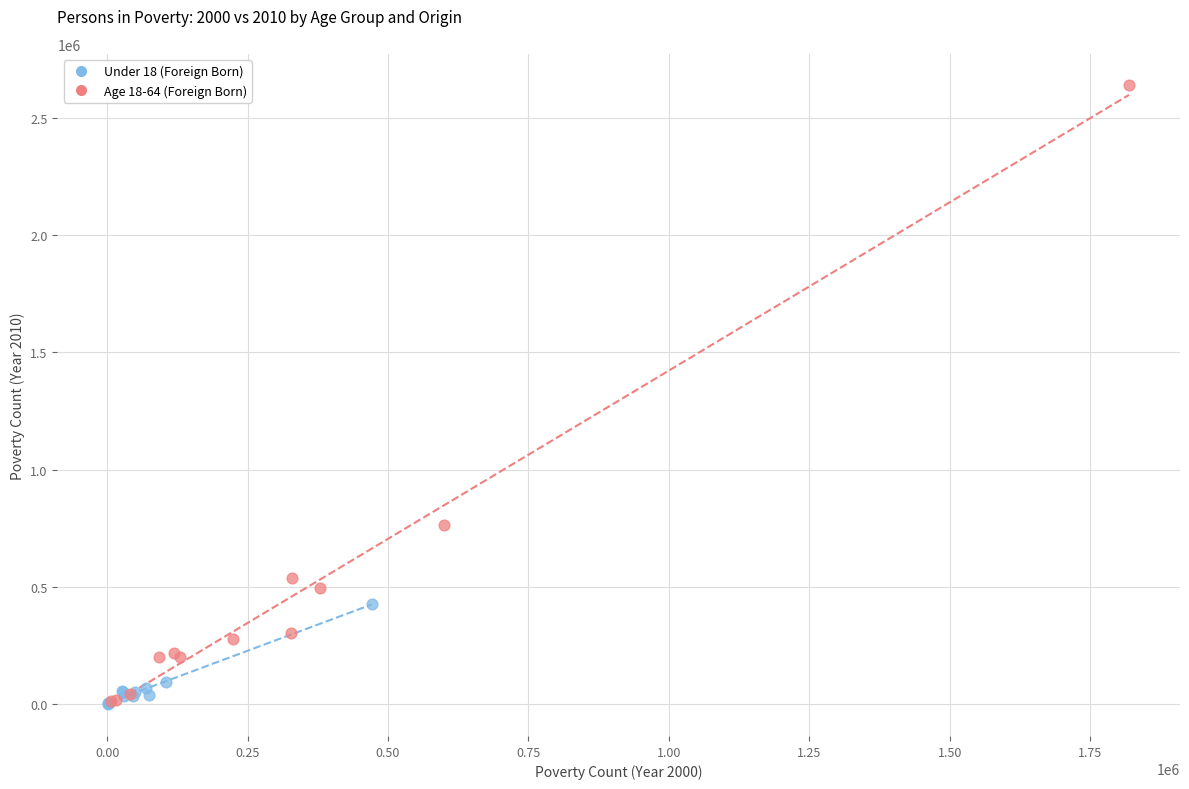

Which series contains the highest Y value?

Age 18-64 (Foreign Born)